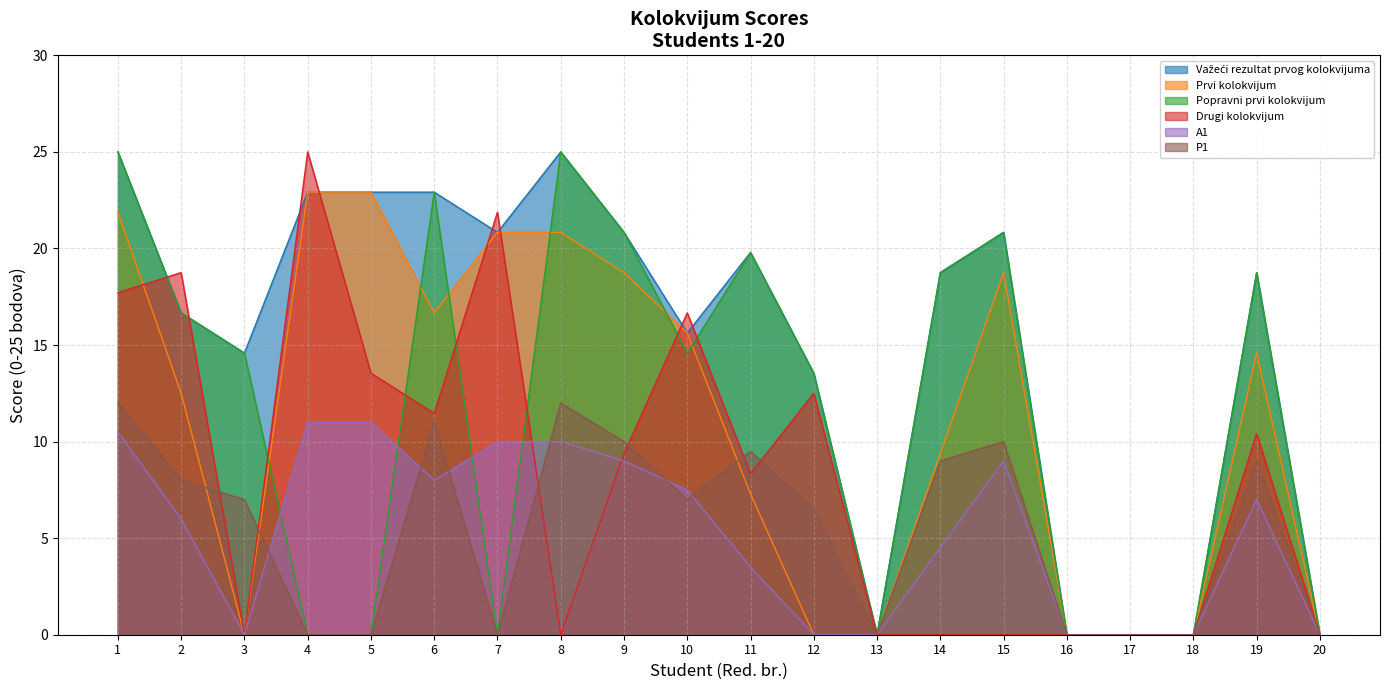

Which series has the widest spread of values?

Važeći rezultat prvog kolokvijuma